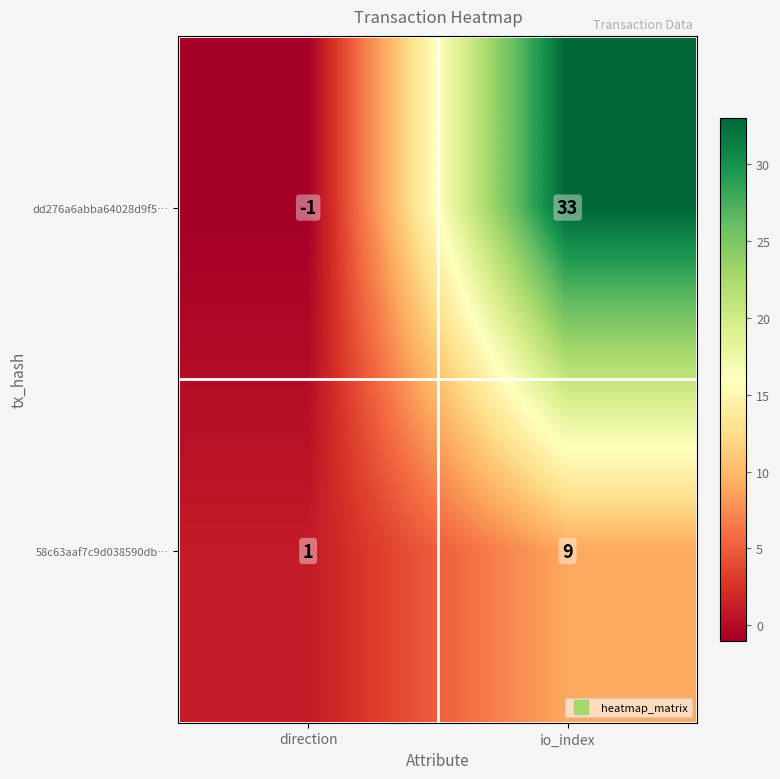

Rank the series by their maximum value, from lowest to highest.

58c63aaf7c9d038590db…, dd276a6abba64028d9f5…